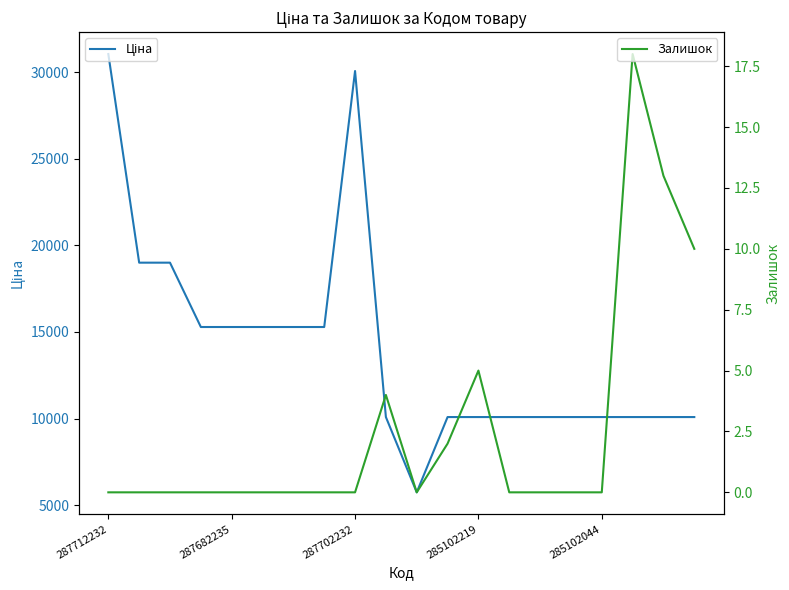

At which category does Ціна reach its first local peak?

287702232